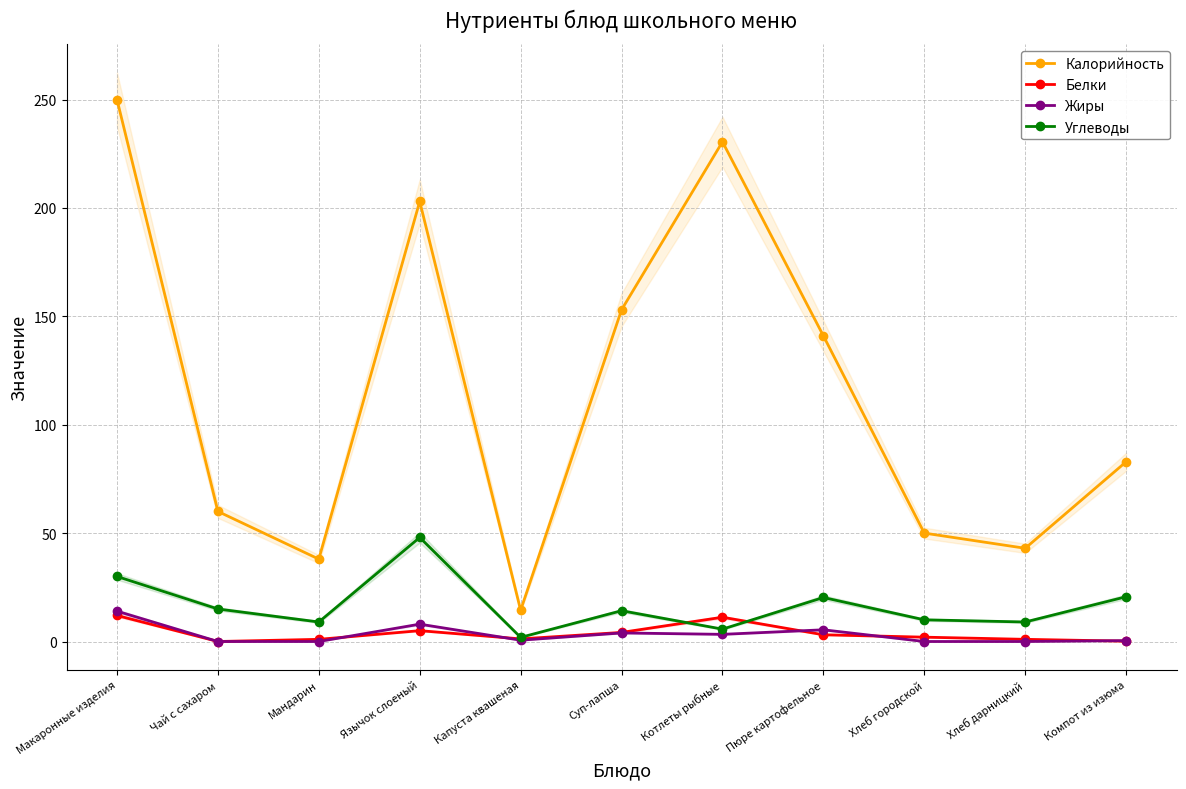

Which series has the widest spread of values?

Калорийность